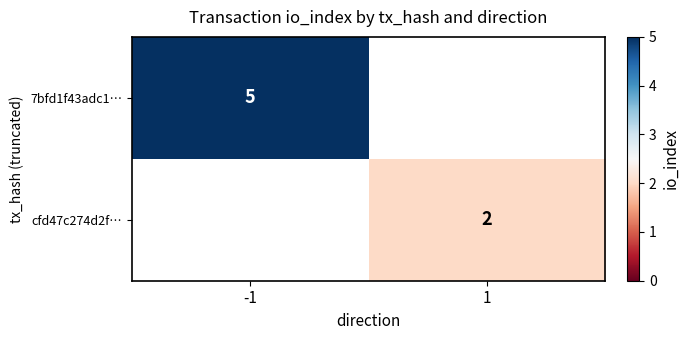

Is the value of 7bfd1f43adc1… at -1 greater than the value of cfd47c274d2f… at 1?

Yes